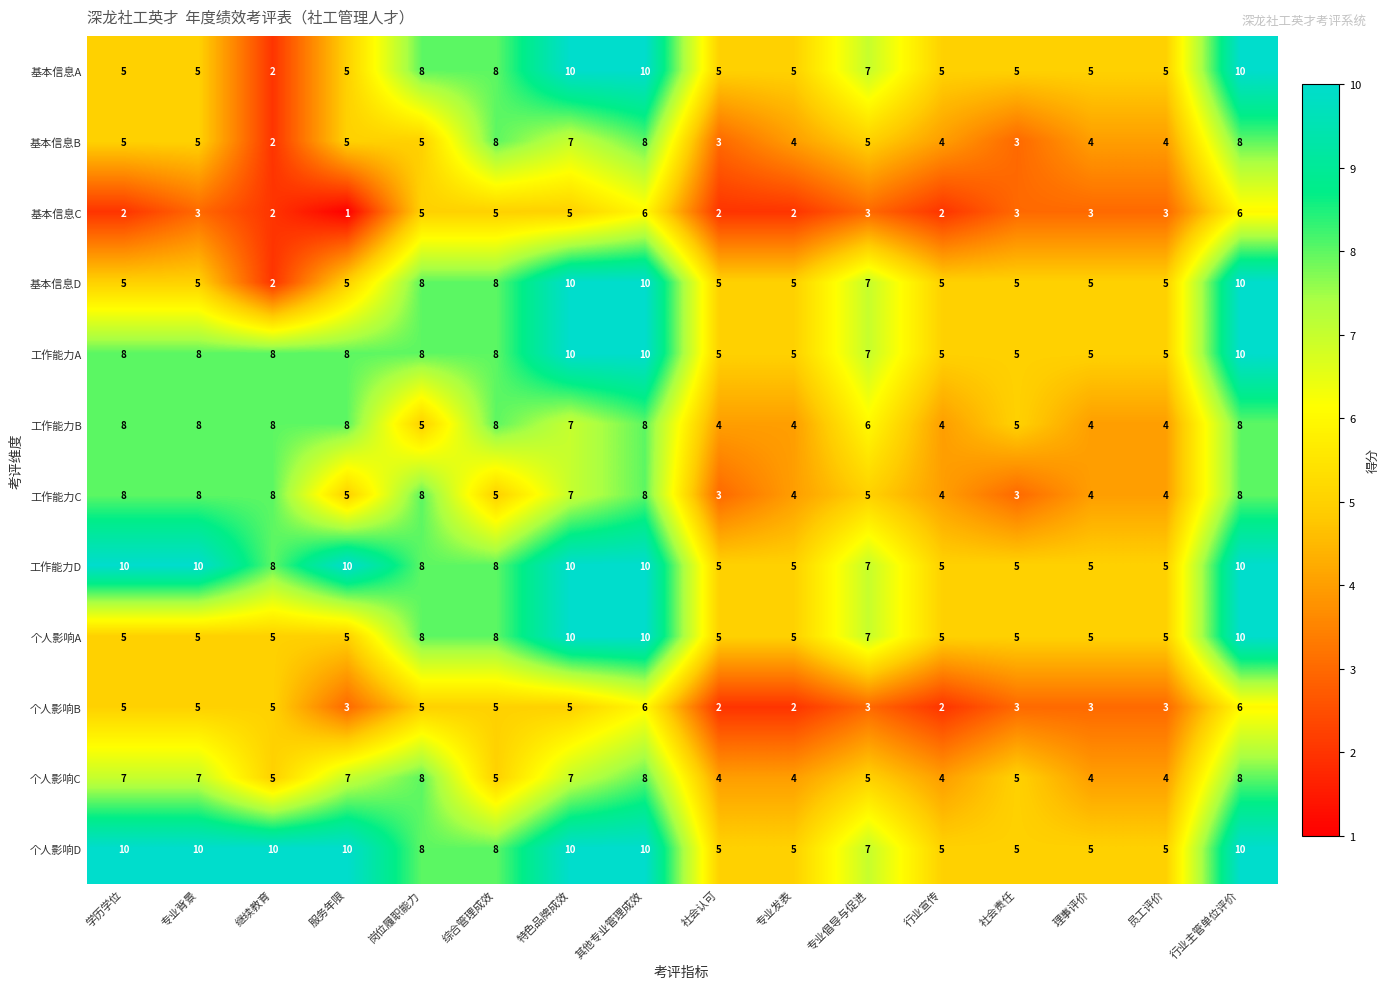

At which label is 个人影响D closest to 7?

专业倡导与促进